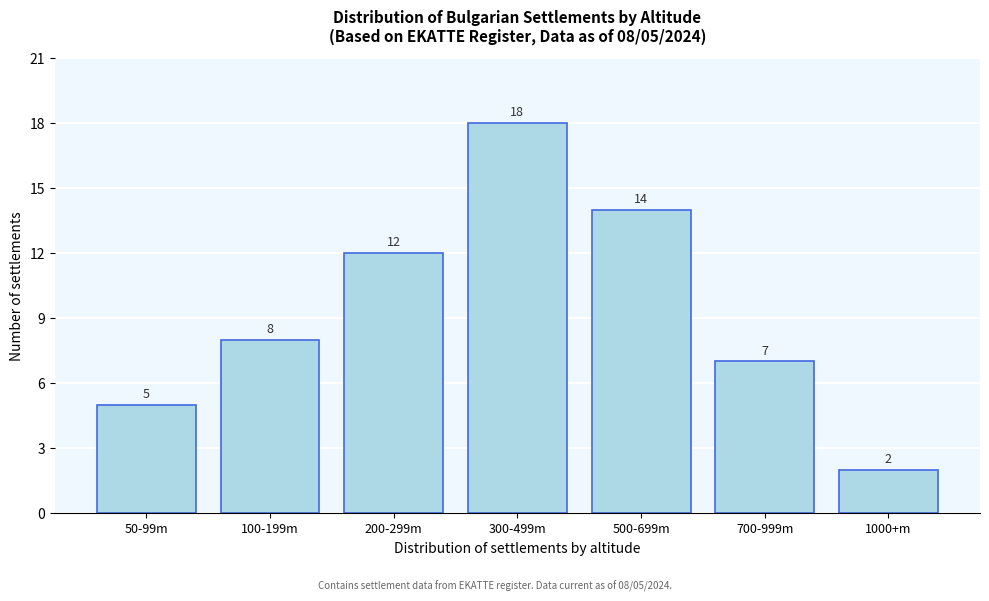

Reading left to right, what are all the values shown in this chart?

5	8	12	18	14	7	2